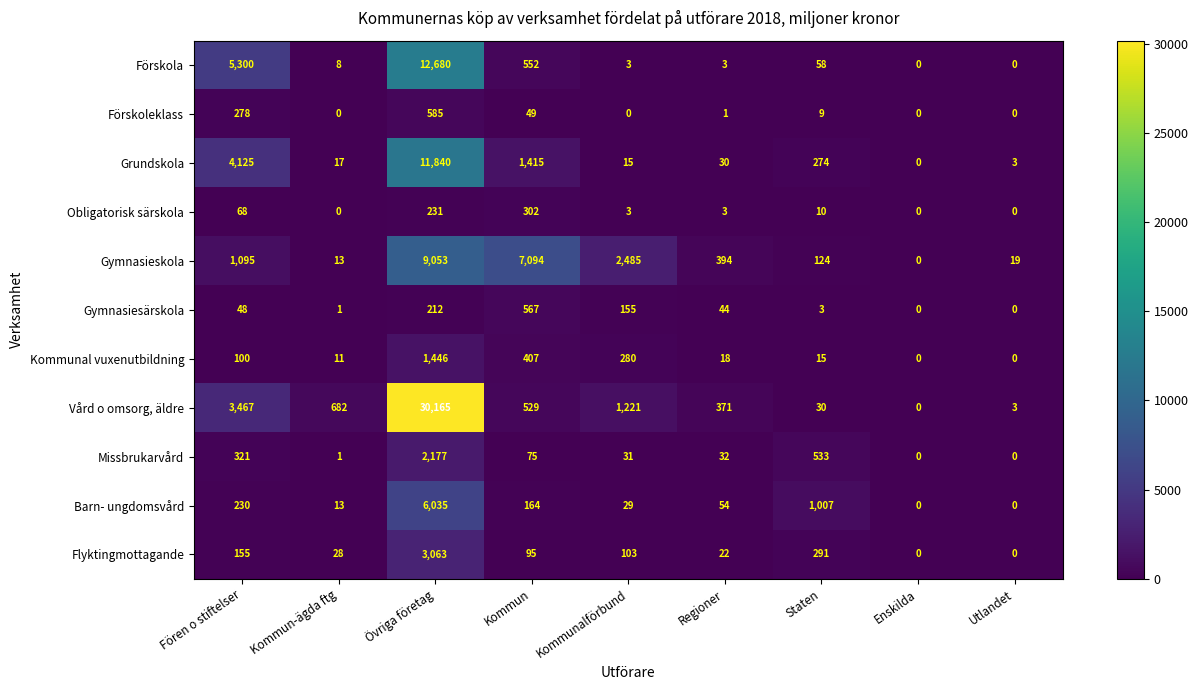

Which category has the highest value across all series?

Övriga företag